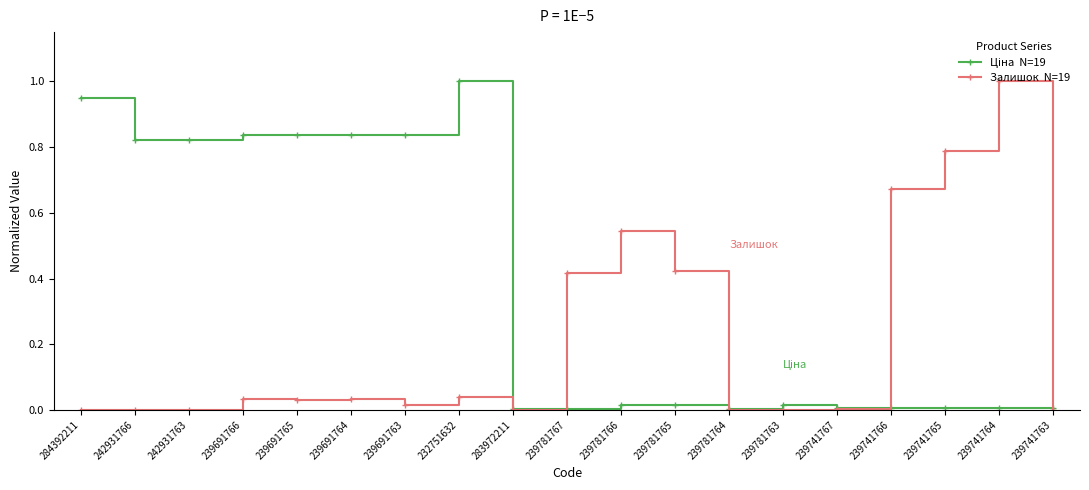

What is the label of the 10th point from the right?

239781767